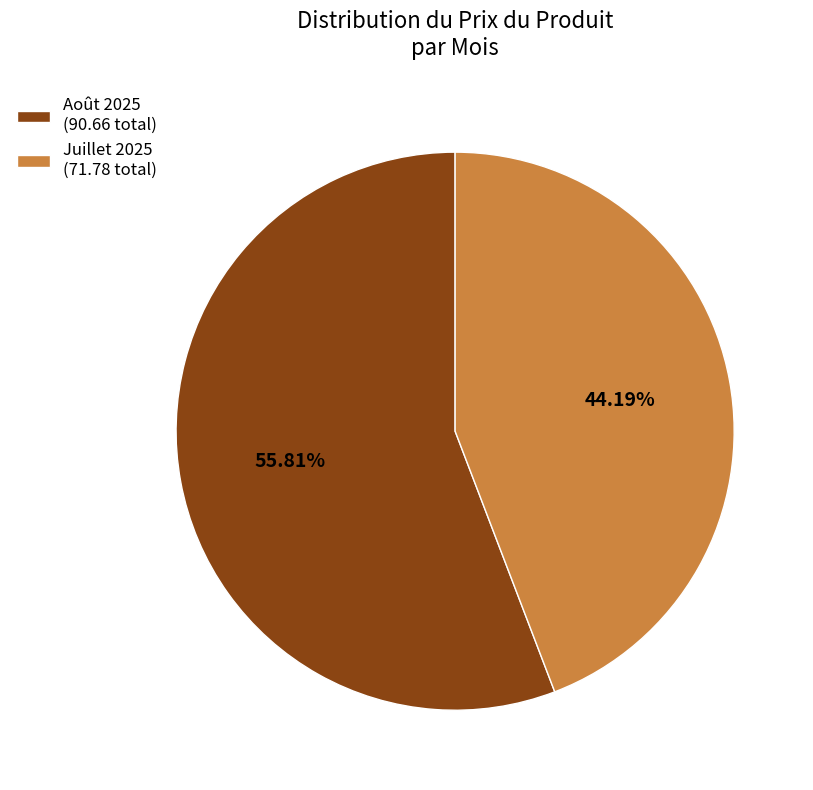

What is the largest slice in the pie chart?

Août 2025 (90.66 total)